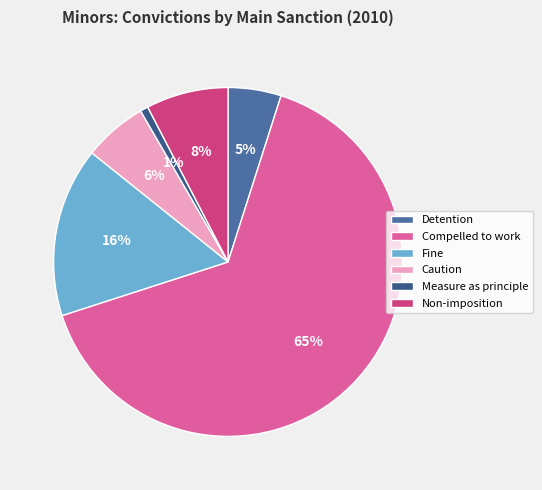

To the nearest percent, what is the combined percentage of Measure as principle and Caution?

7%